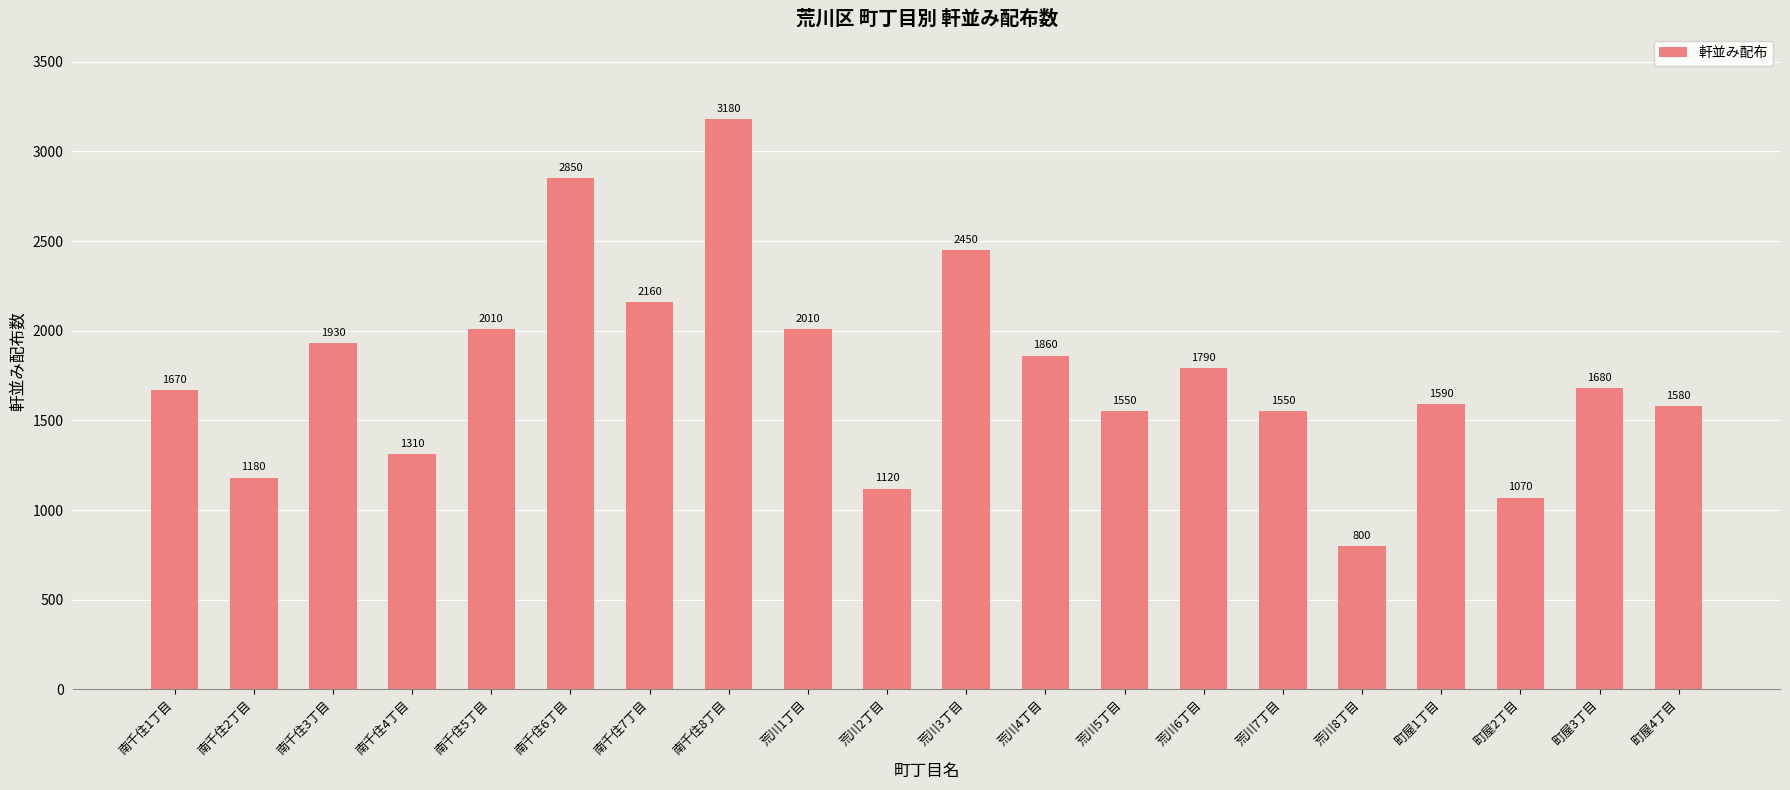

Reading left to right, transcribe all the data shown in this chart.

南千住1丁目=1670	南千住2丁目=1180	南千住3丁目=1930	南千住4丁目=1310	南千住5丁目=2010	南千住6丁目=2850	南千住7丁目=2160	南千住8丁目=3180	荒川1丁目=2010	荒川2丁目=1120	荒川3丁目=2450	荒川4丁目=1860	荒川5丁目=1550	荒川6丁目=1790	荒川7丁目=1550	荒川8丁目=800	町屋1丁目=1590	町屋2丁目=1070	町屋3丁目=1680	町屋4丁目=1580